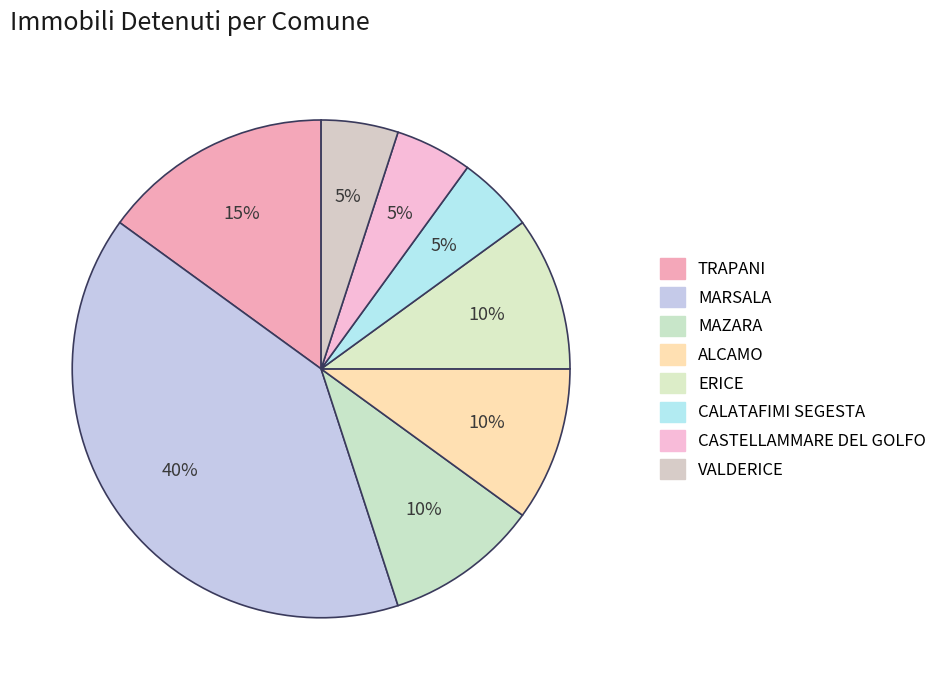

How many slices are in this pie chart?

8